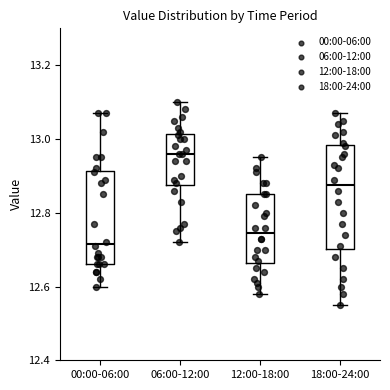

Which box is the tallest, from its lower edge to its upper edge?

18:00-24:00